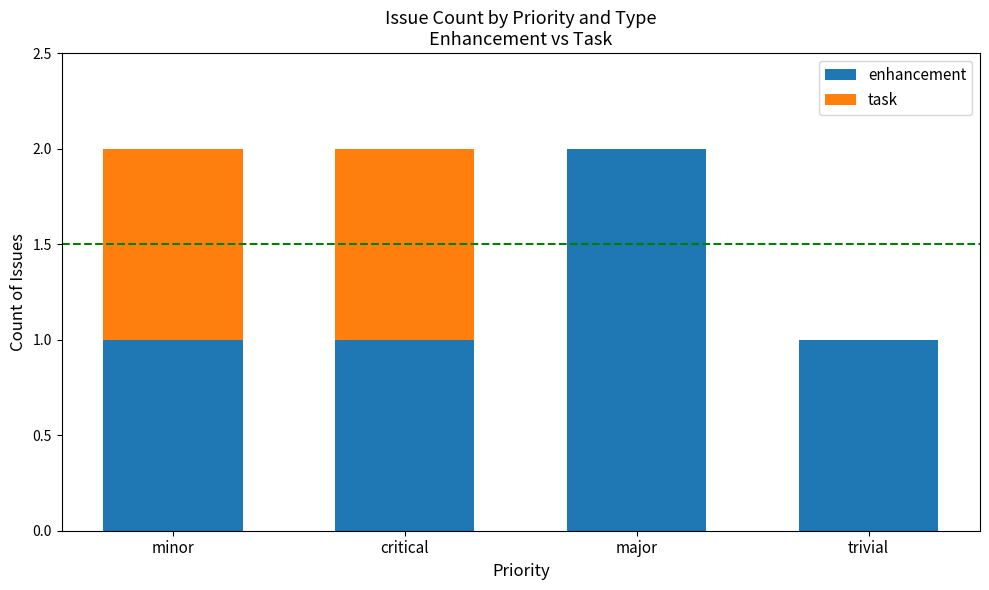

Is it true that enhancement equals 2 at major?

True